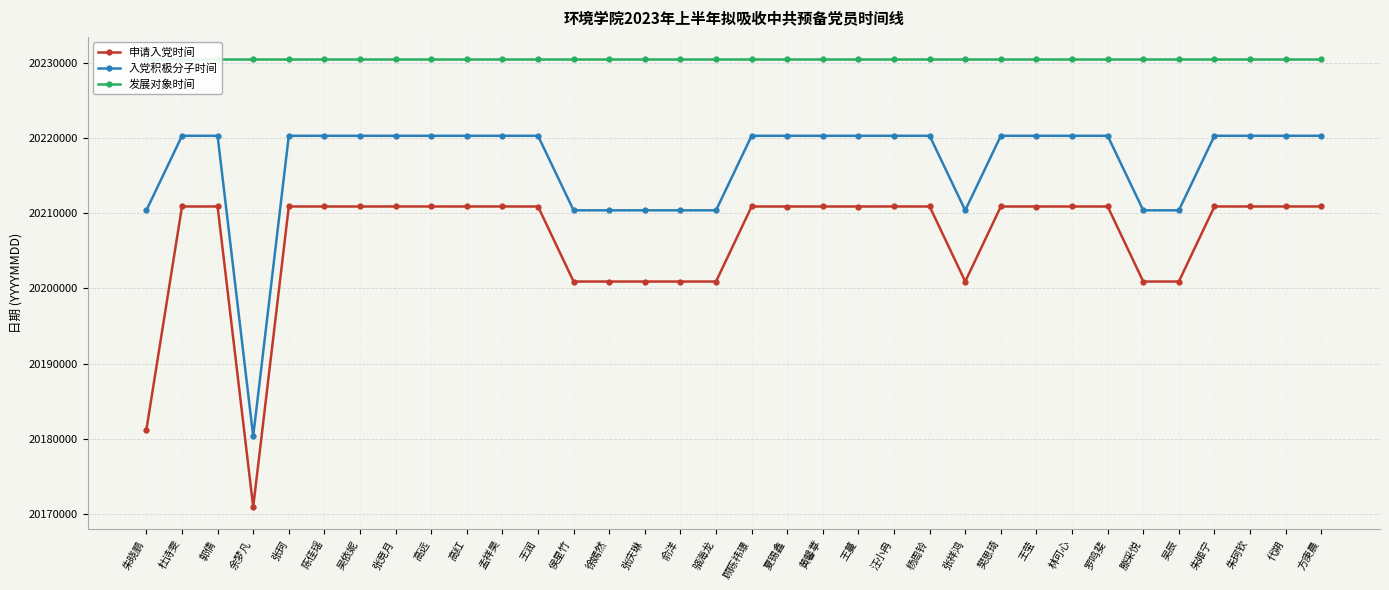

What is the difference between the 申请入党时间 values at 吴辰 and 张珂?

9989